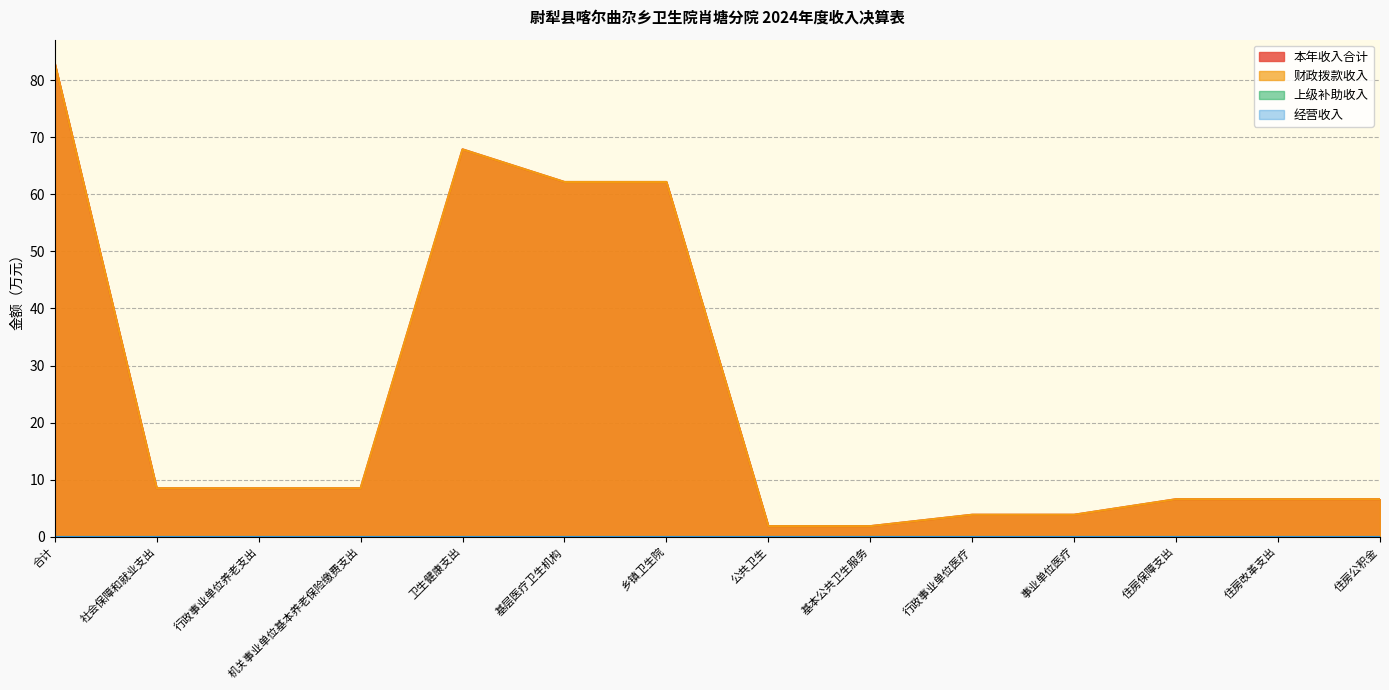

How many categories are shown in the chart?

14